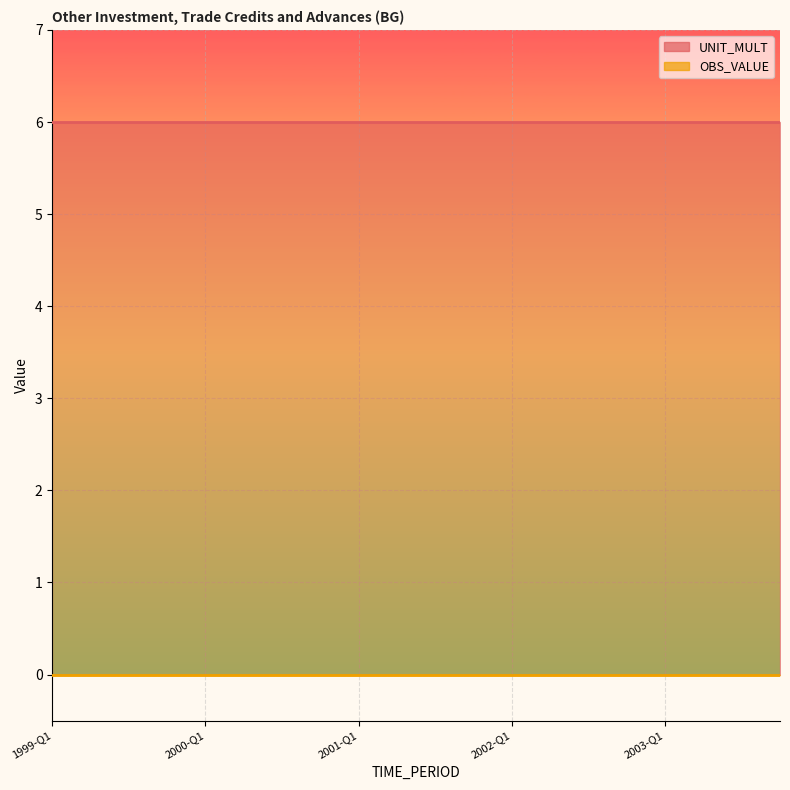

Rank the series by their maximum value, from lowest to highest.

OBS_VALUE, UNIT_MULT